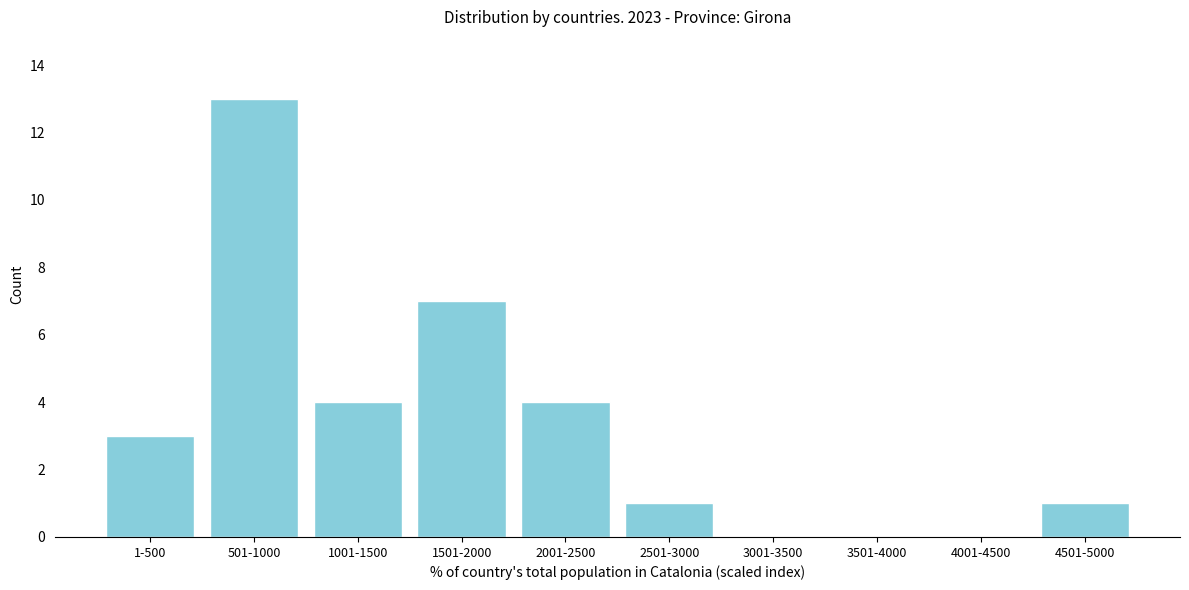

What is the sum of all values?

33